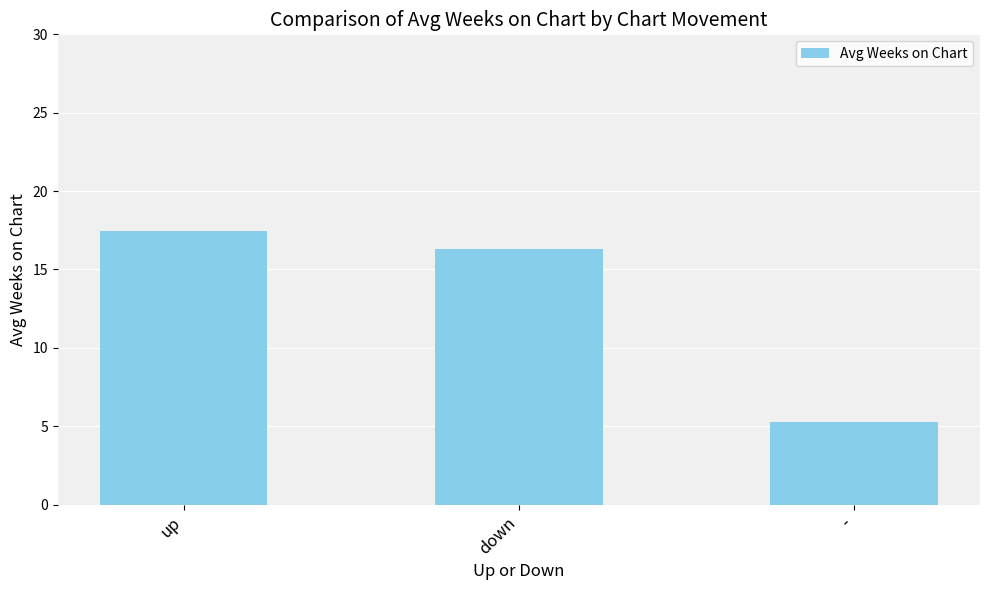

What is the difference between the values at - and up?

12.2